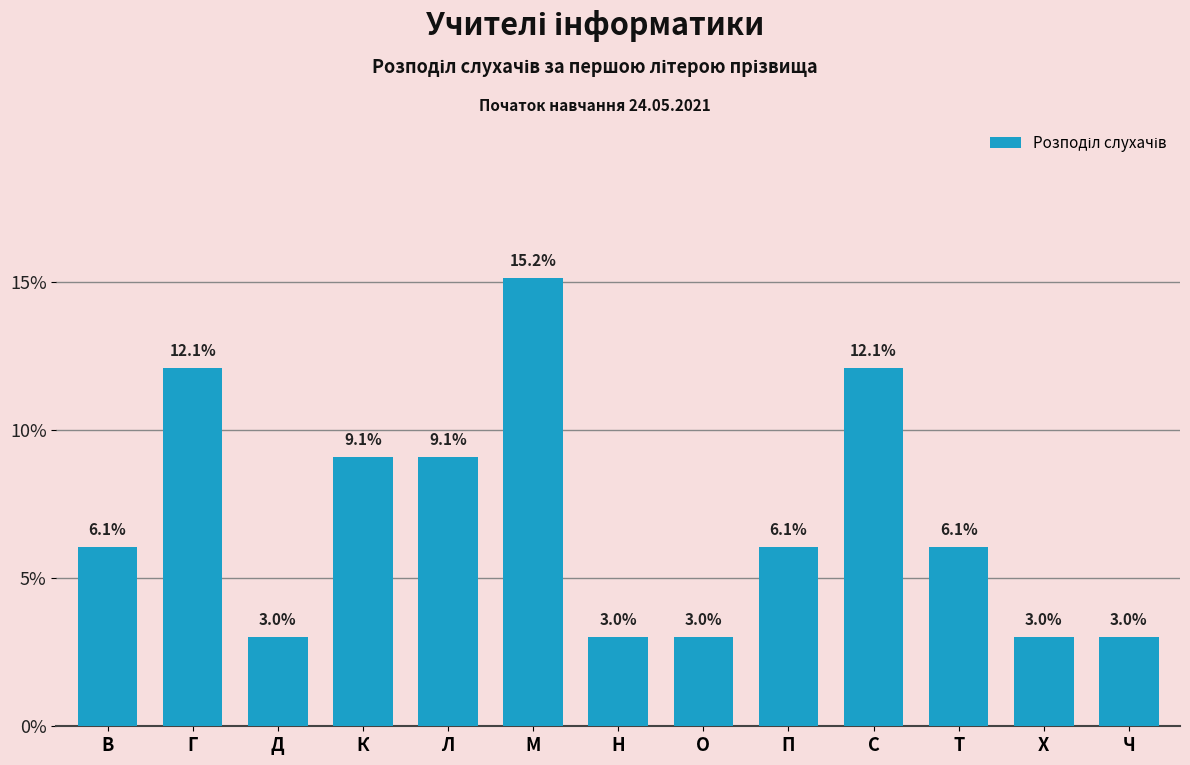

Reading left to right, what are all the values shown in this chart?

В=6.1	Г=12.1	Д=3.0	К=9.1	Л=9.1	М=15.2	Н=3.0	О=3.0	П=6.1	С=12.1	Т=6.1	Х=3.0	Ч=3.0